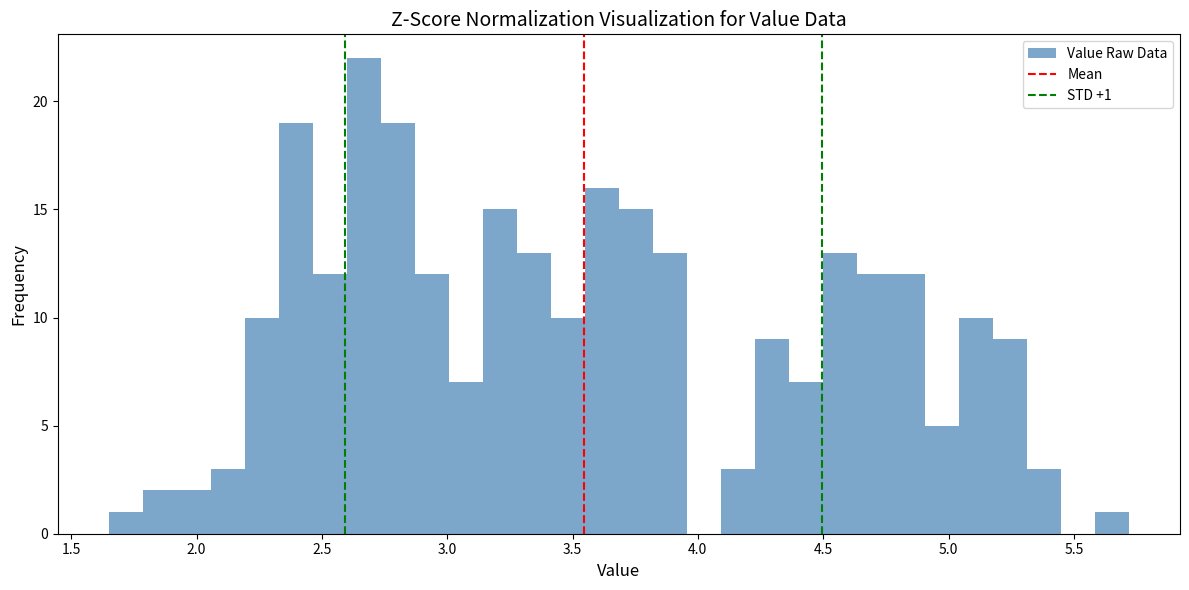

Read against the x-axis, roughly where is the centre of the tallest bar?

2.65